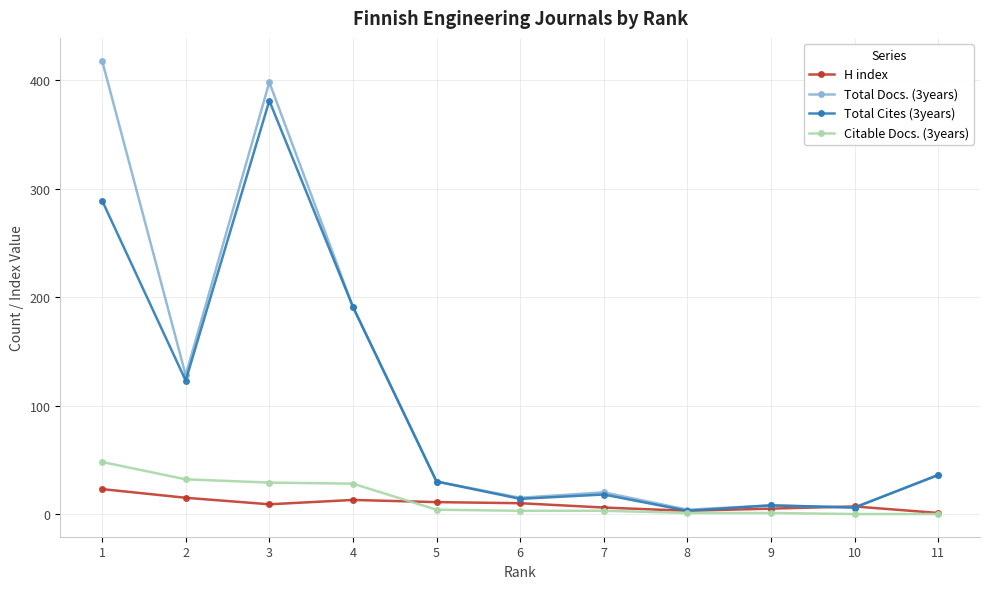

The Total Cites (3years) series shows 8 at 11. True or false?

False